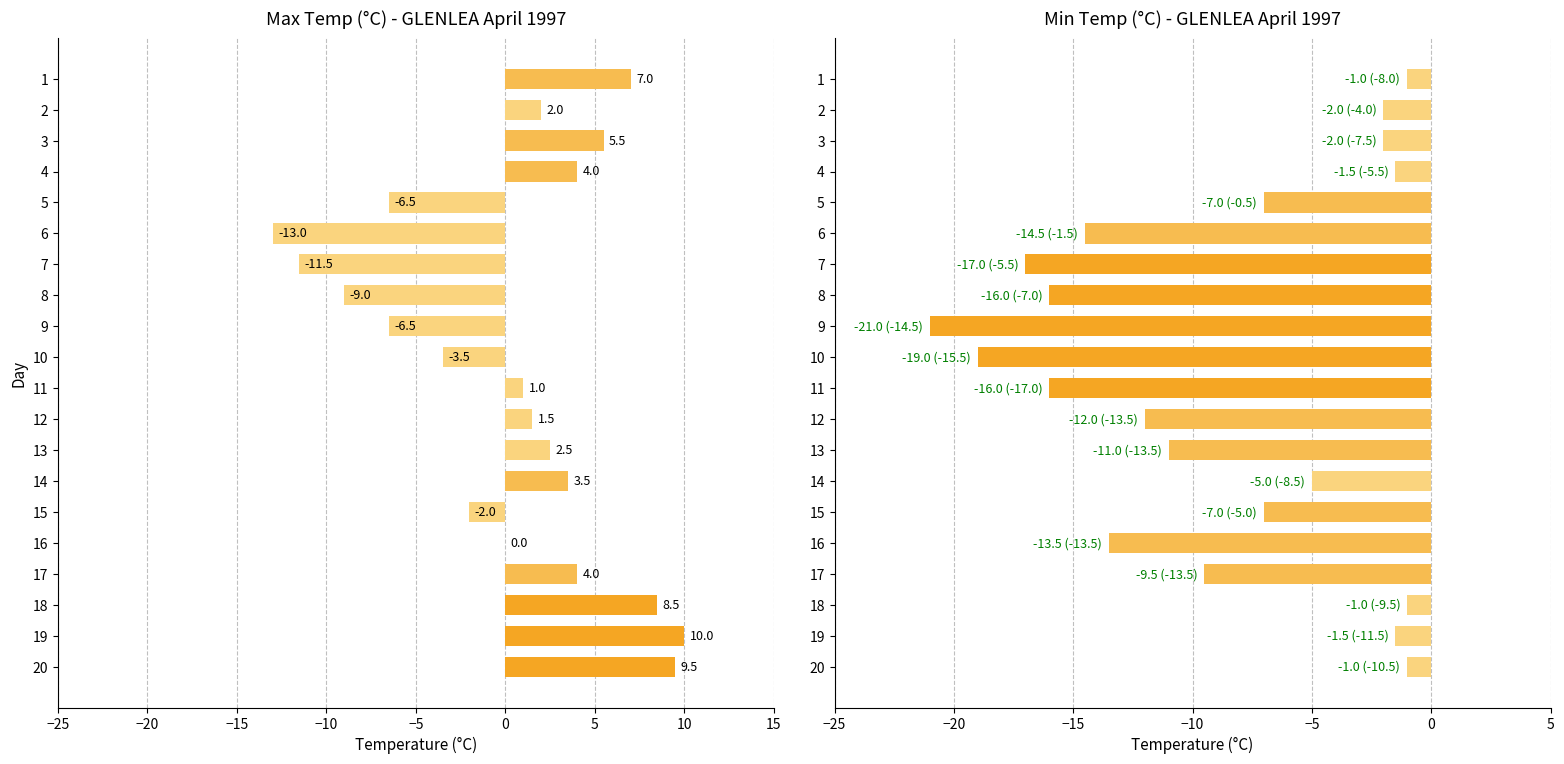

What are all the series names shown in the legend?

Max Temp (°C), Min Temp (°C)